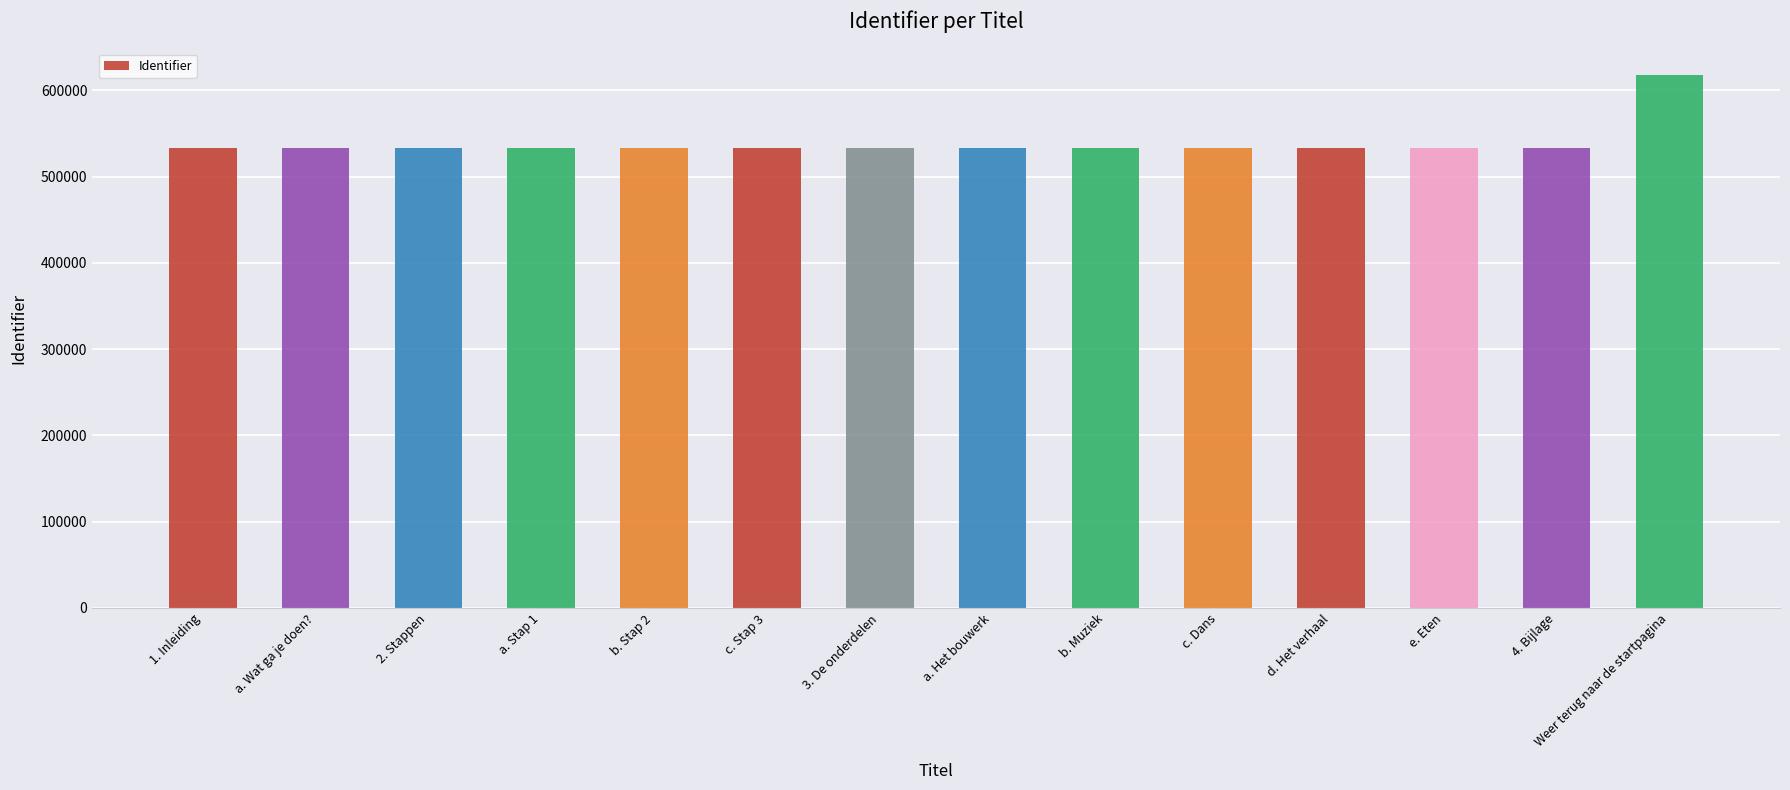

What is the minimum value shown in the chart?

533723